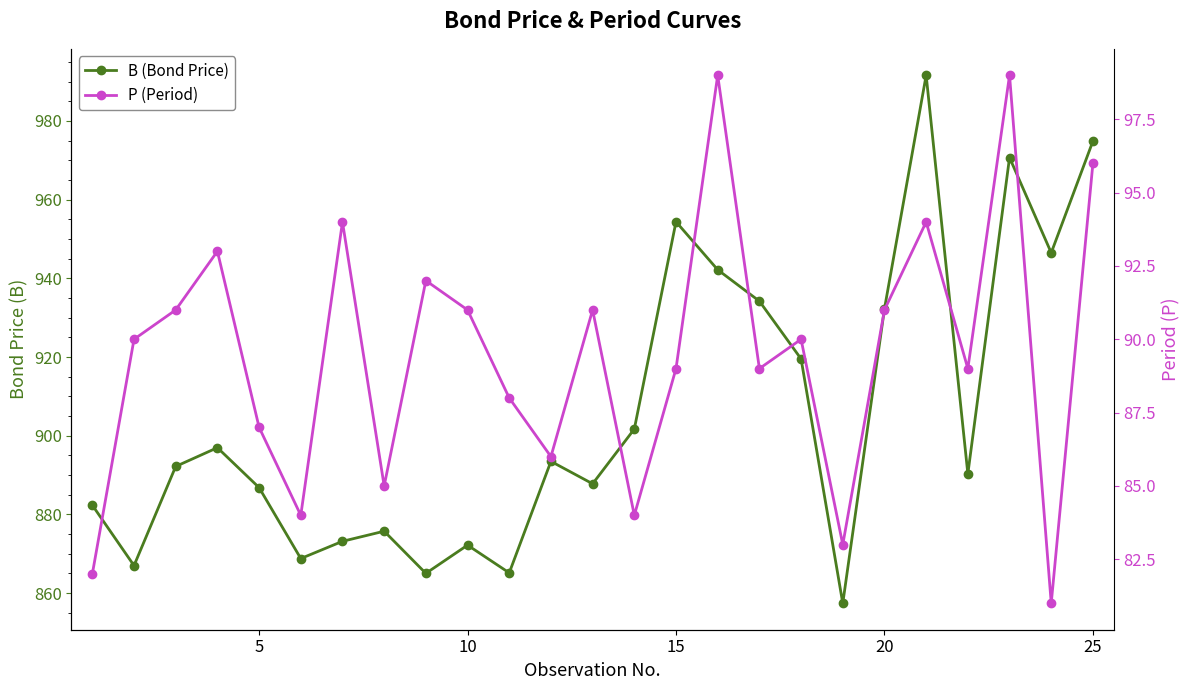

What is the value of the P (Period) point at the 20th from the left?

91.0